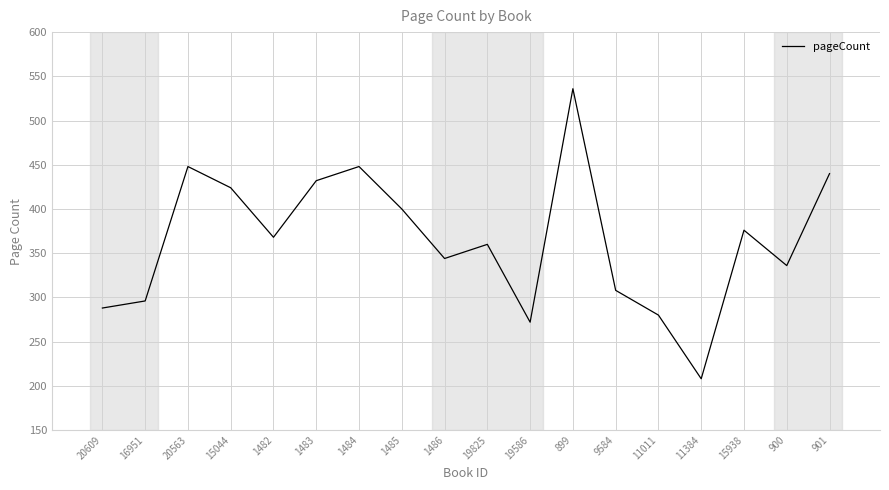

What is the minimum value shown in the chart?

208